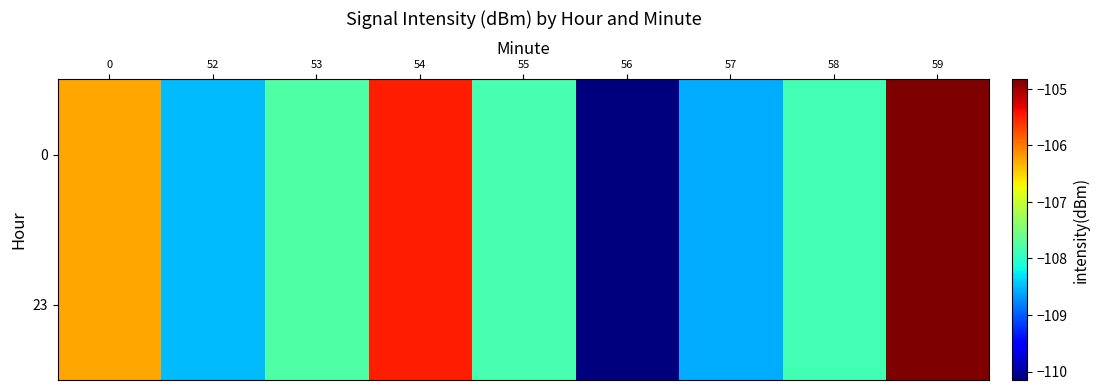

What is the greatest value displayed?

-104.8